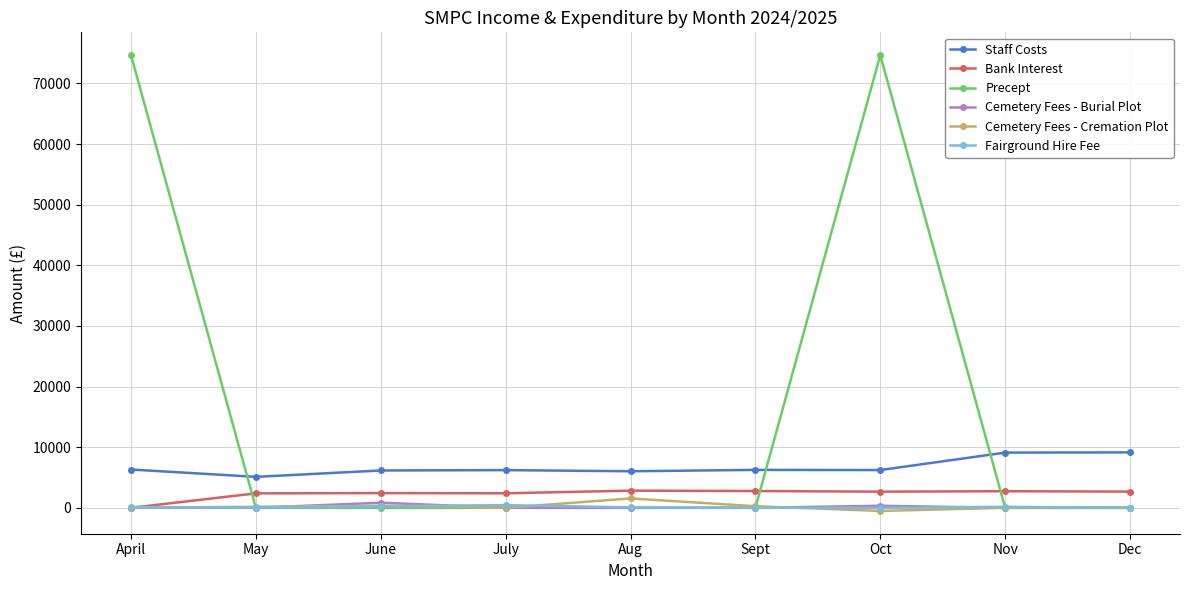

What is the sum of all Bank Interest values?

20888.1